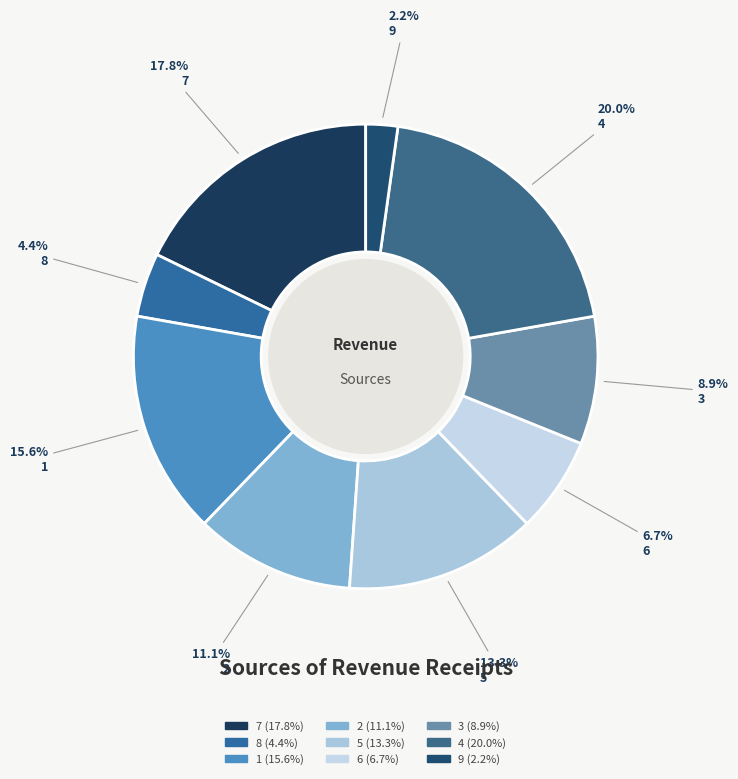

True or false: 6 accounts for 7% of the total.

True